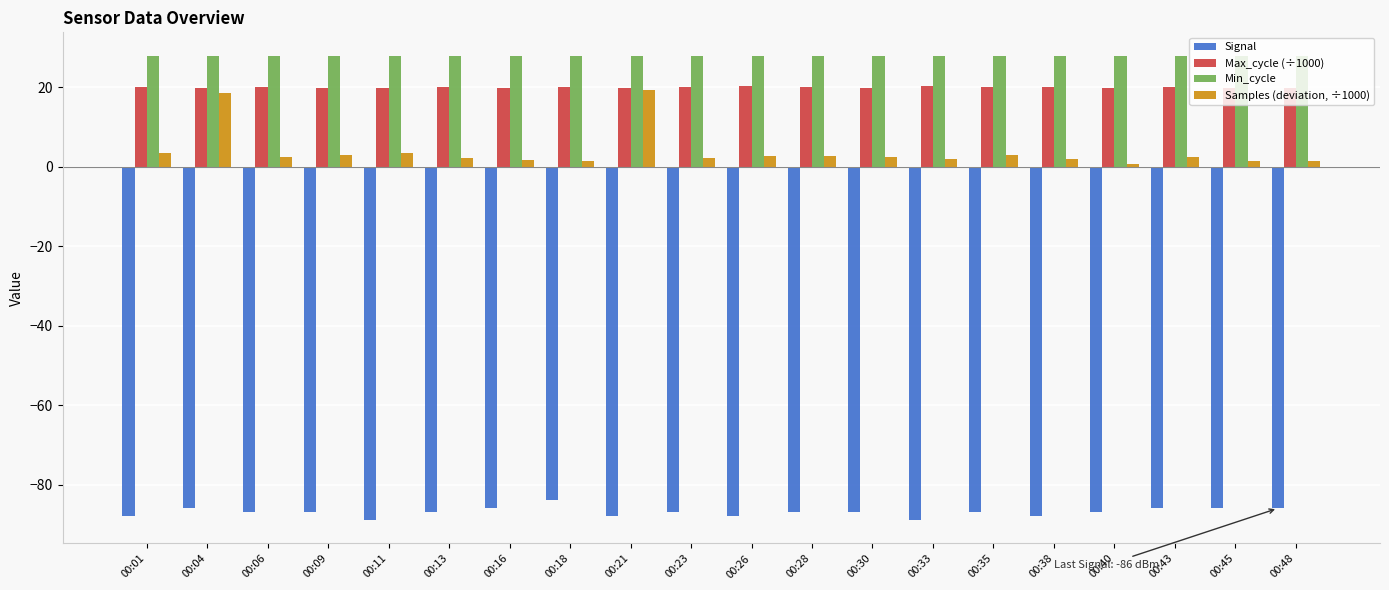

What is the lowest value of the Min_cycle series?

28.0